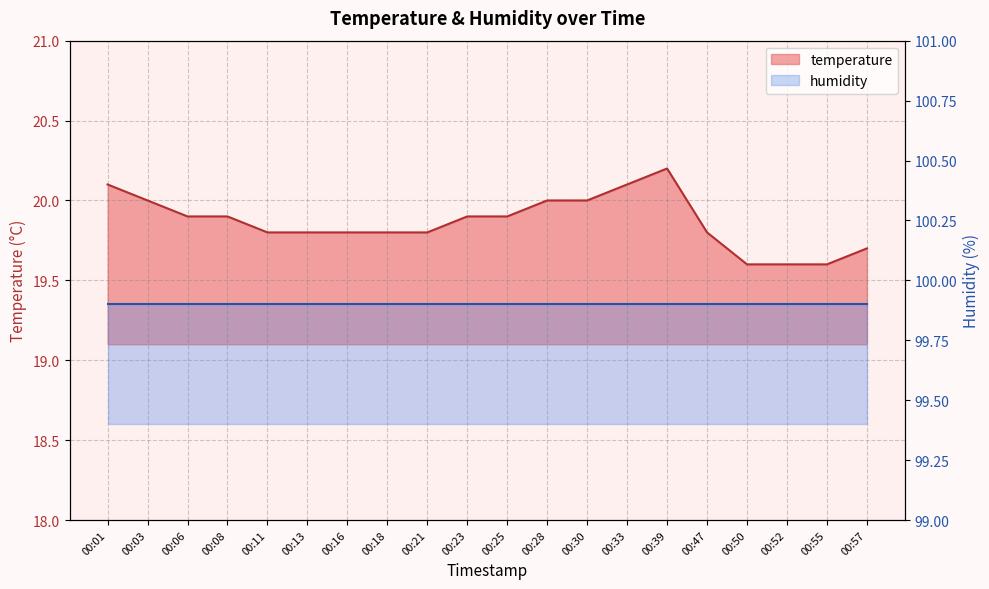

What is the approximate value at 00:03?

20.0